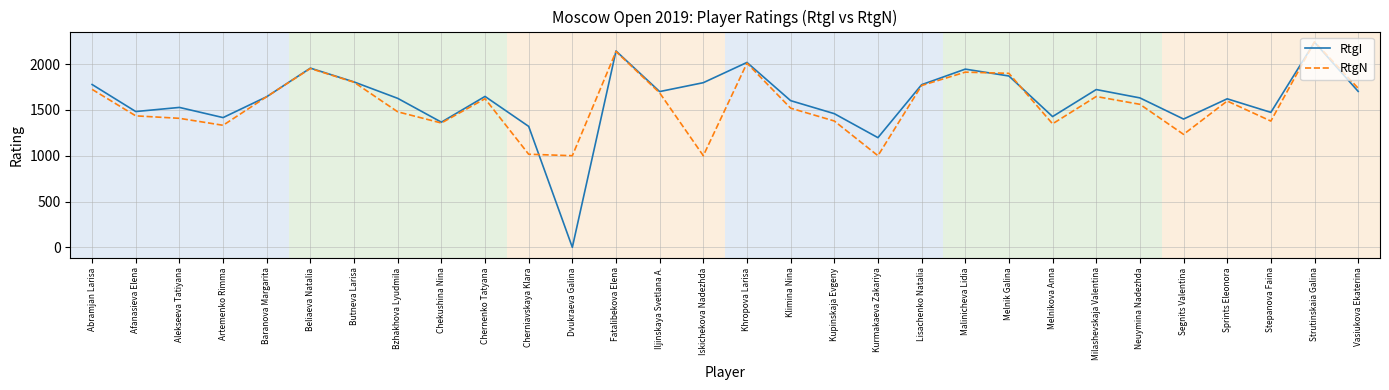

How many lines are shown in the chart?

2